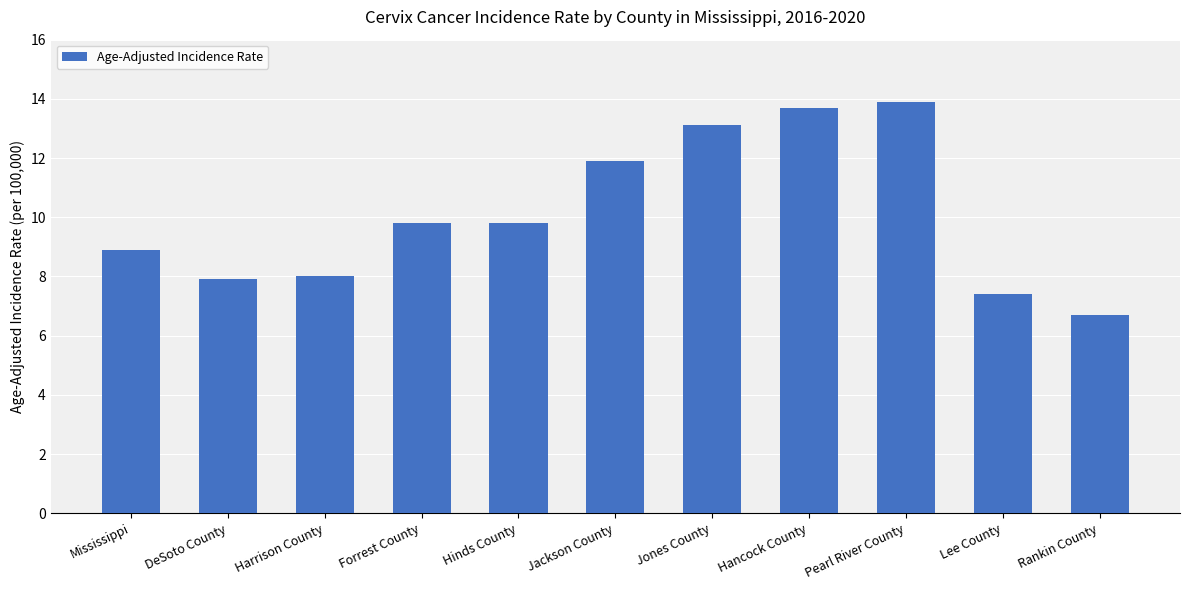

Which has a higher value, Lee County or Rankin County?

Lee County